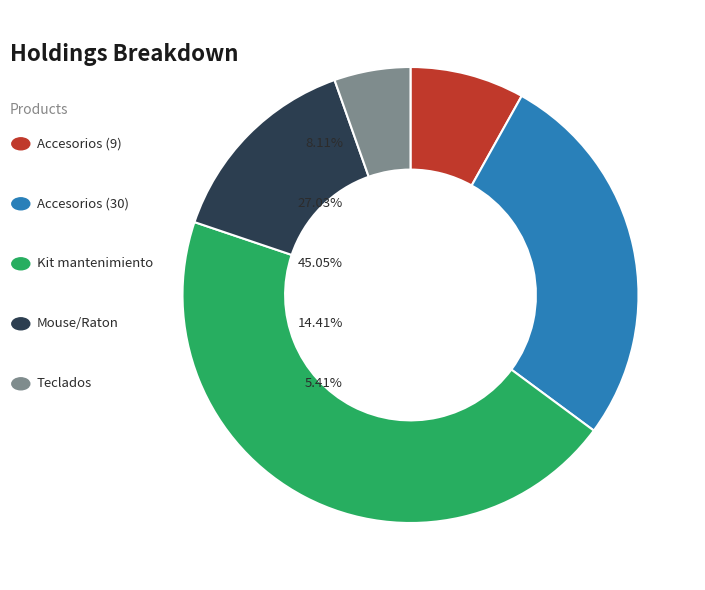

Does any single category account for the majority?

No